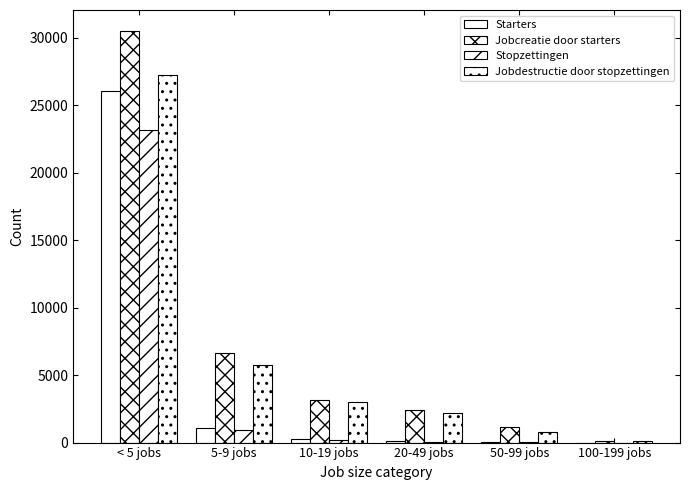

What position from the left is 100-199 jobs?

6